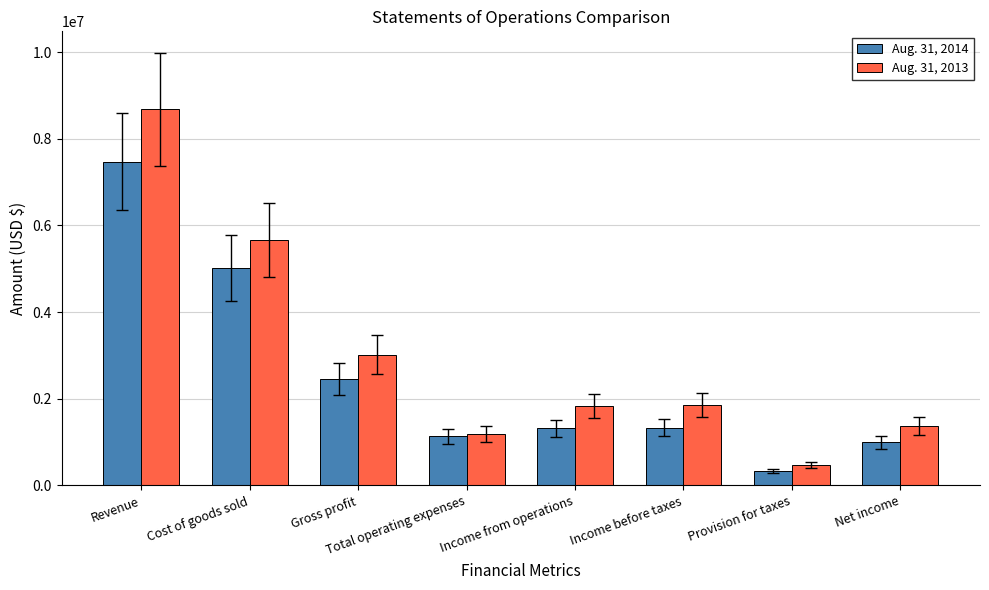

Which series has the widest spread of values?

Aug. 31, 2013